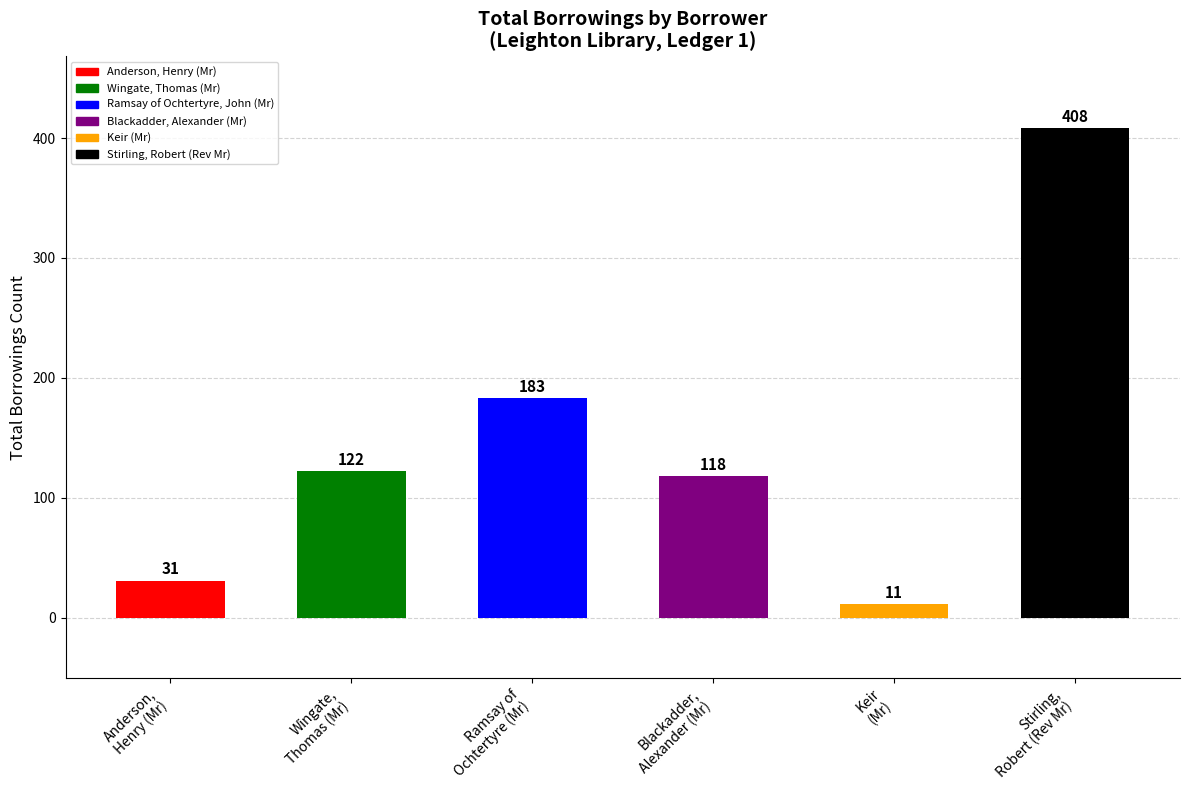

What is the difference between the maximum and second lowest values?

377